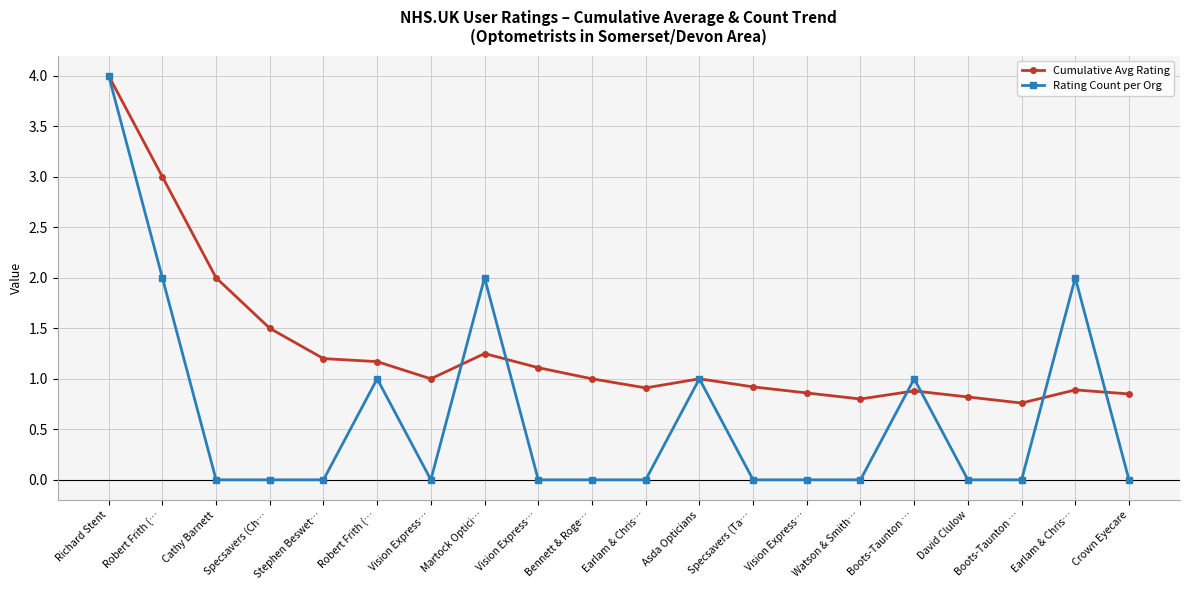

Which category has the lowest value across all series?

Cathy Barnett